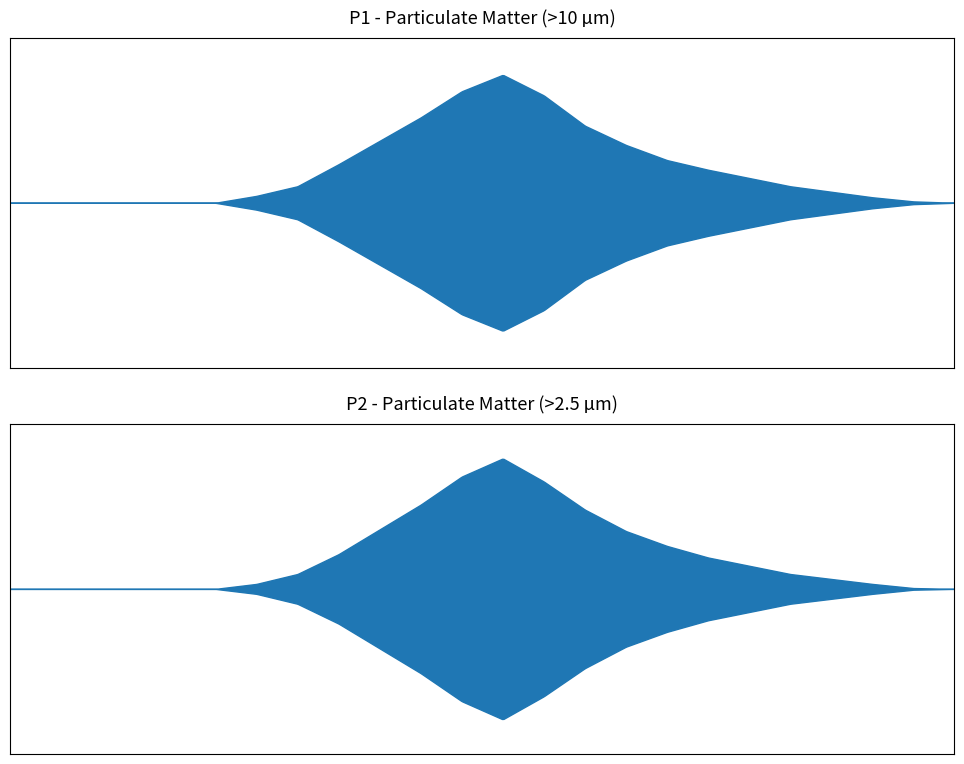

List the series in order of their overall mean, highest first.

P1, P2